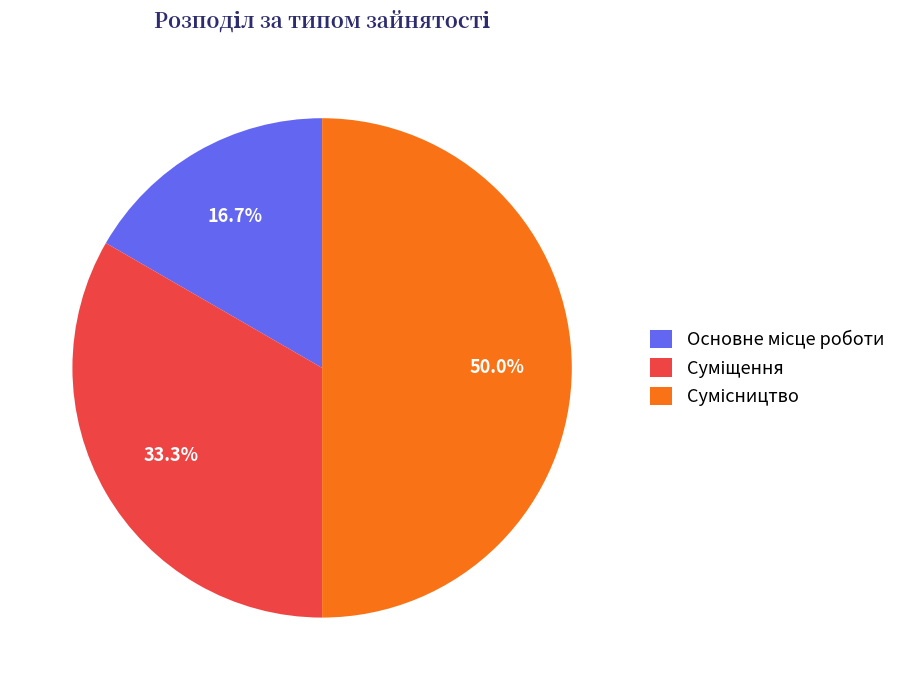

Do Основне місце роботи and Суміщення together represent more than half of the pie?

No